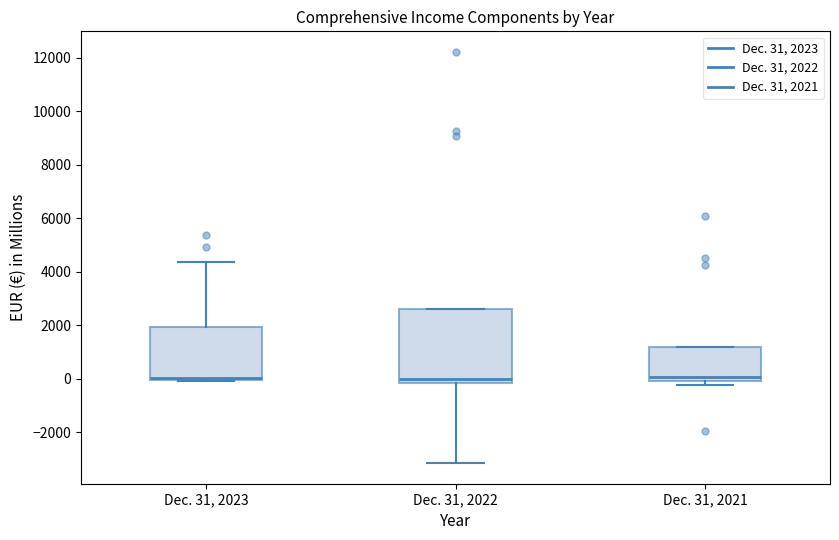

Reading left to right, transcribe this box plot: for each box, give where its median line is, the range the box spans, and where its two whiskers end, as read against the y-axis. The values are not printed on the chart, so give them approximately, as read against the axis.

Dec. 31, 2023: median 0 (just above the box's lower edge), box 0 to 2000, whiskers 0 to 4400
Dec. 31, 2022: median 0, box -200 to 2600, whiskers -3200 to 2600
Dec. 31, 2021: median 0 (just above the box's lower edge), box 0 to 1200, whiskers -200 to 1200